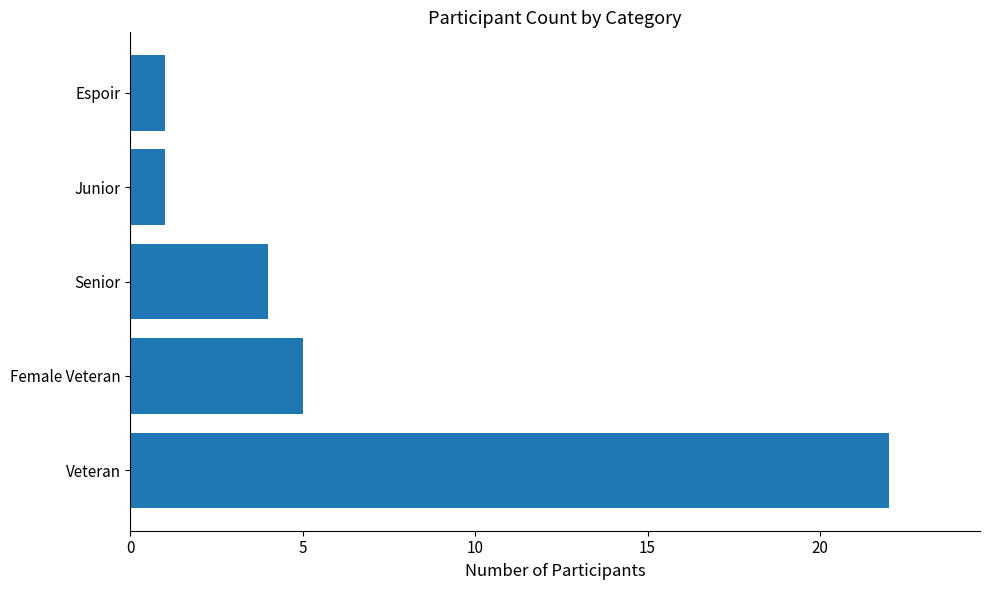

Are the bars horizontal?

Yes